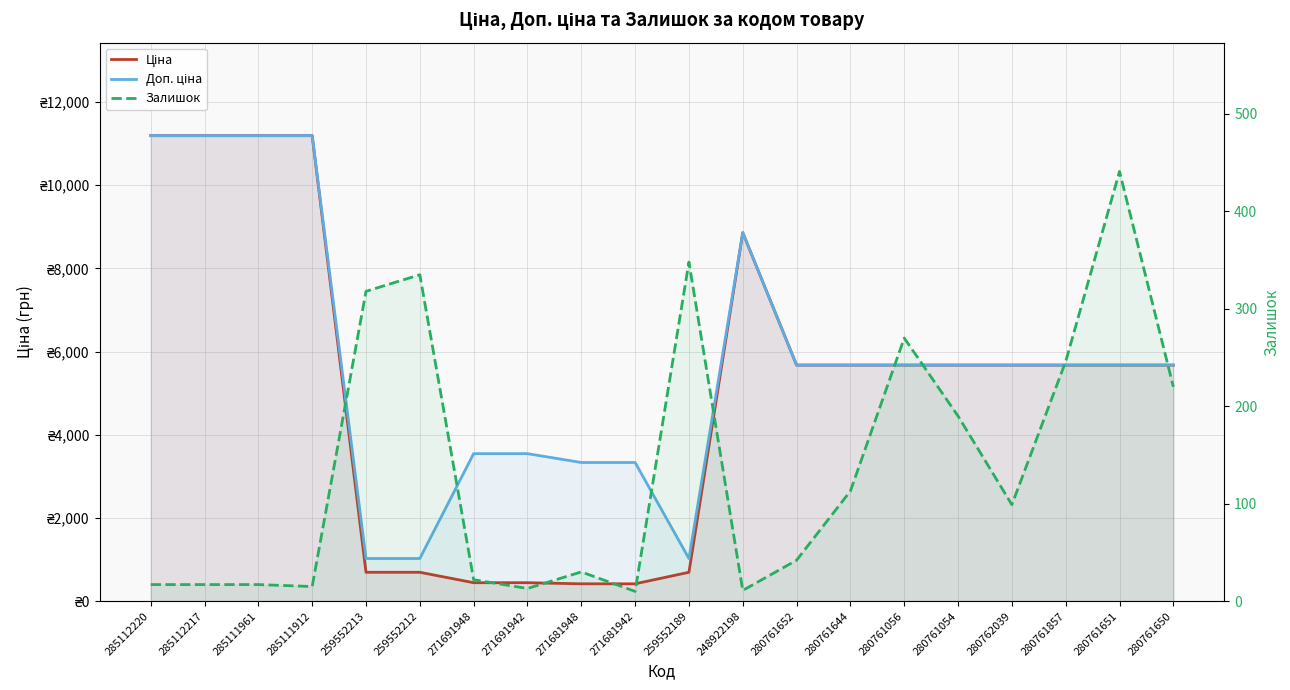

Between 248922198 and 280761054, which is larger?

248922198